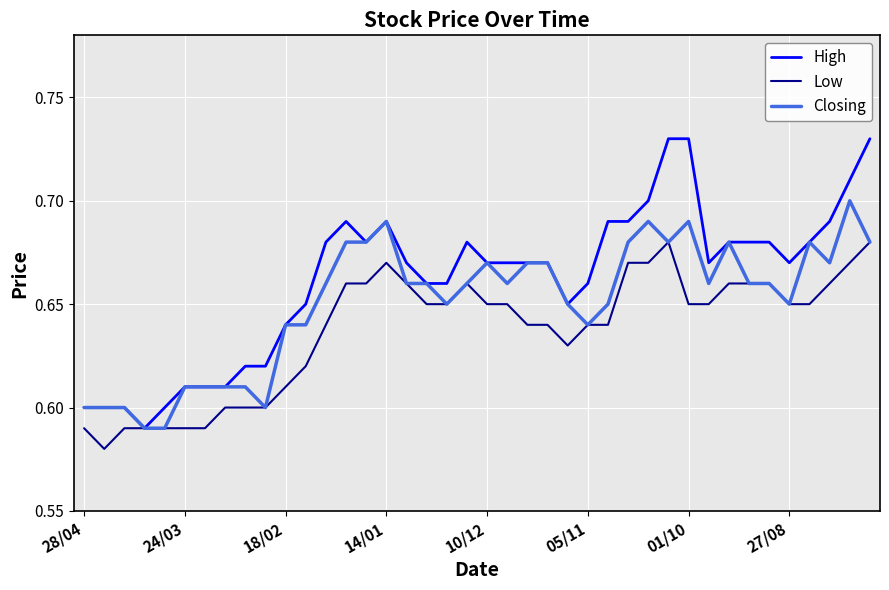

Which series has the largest range (max minus min)?

High